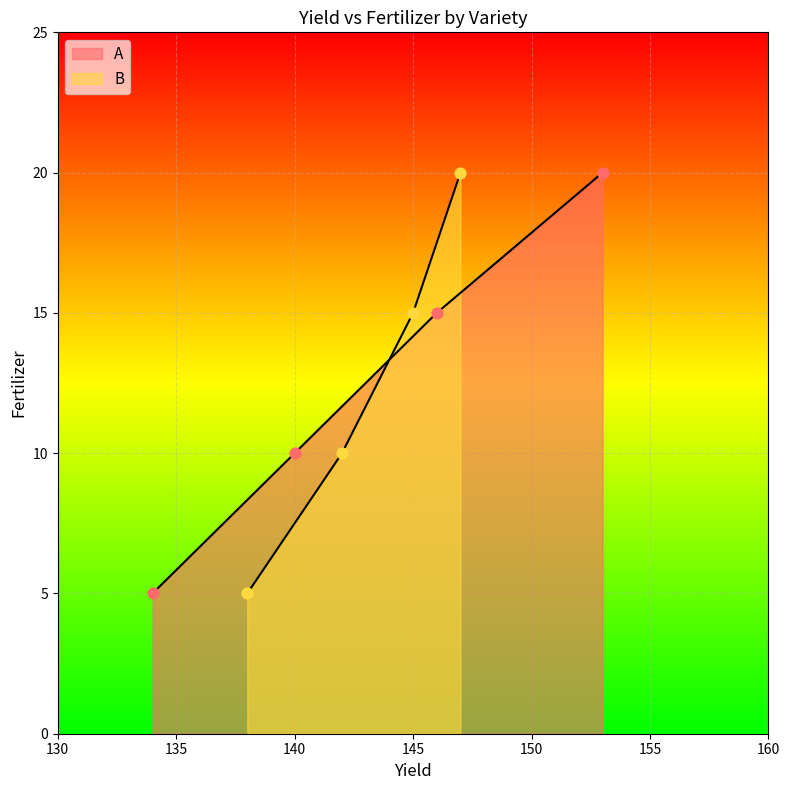

Is the value of B at 153 greater than the value of A at 140?

Yes